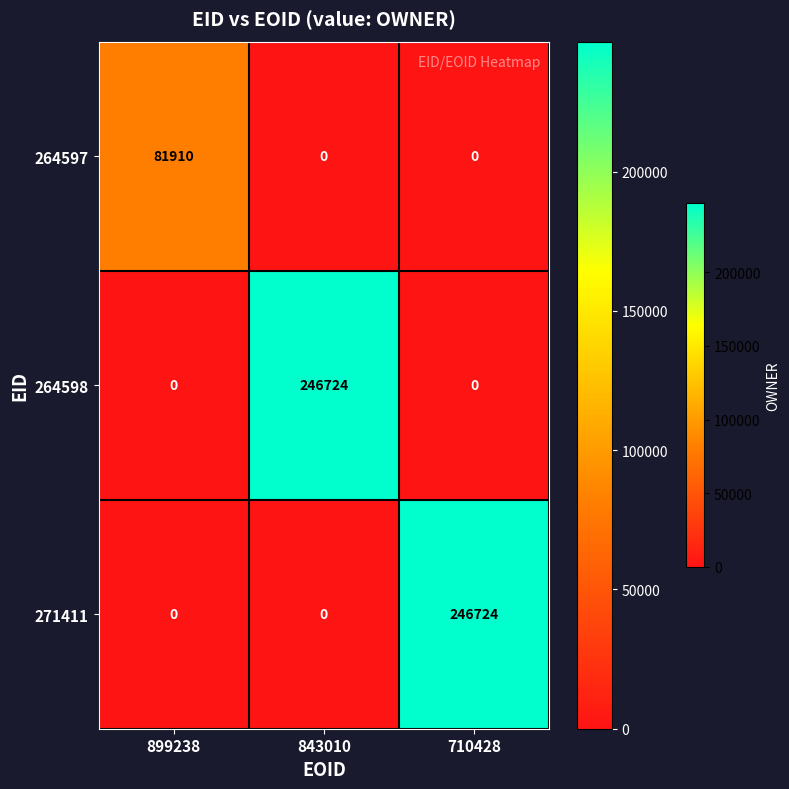

What is the spread (max minus min) of values at 710428?

246724